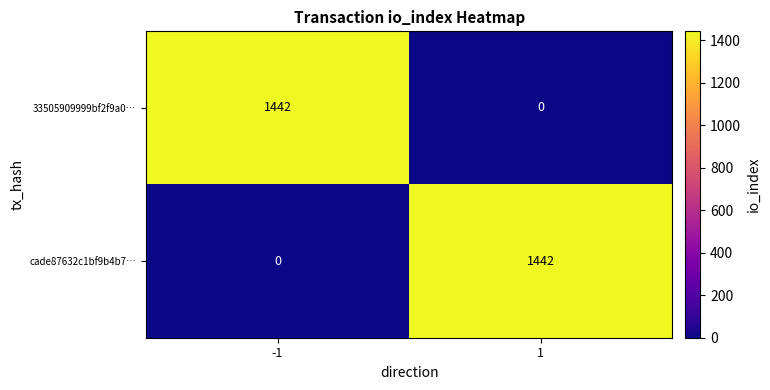

How many distinct data groups are displayed?

2